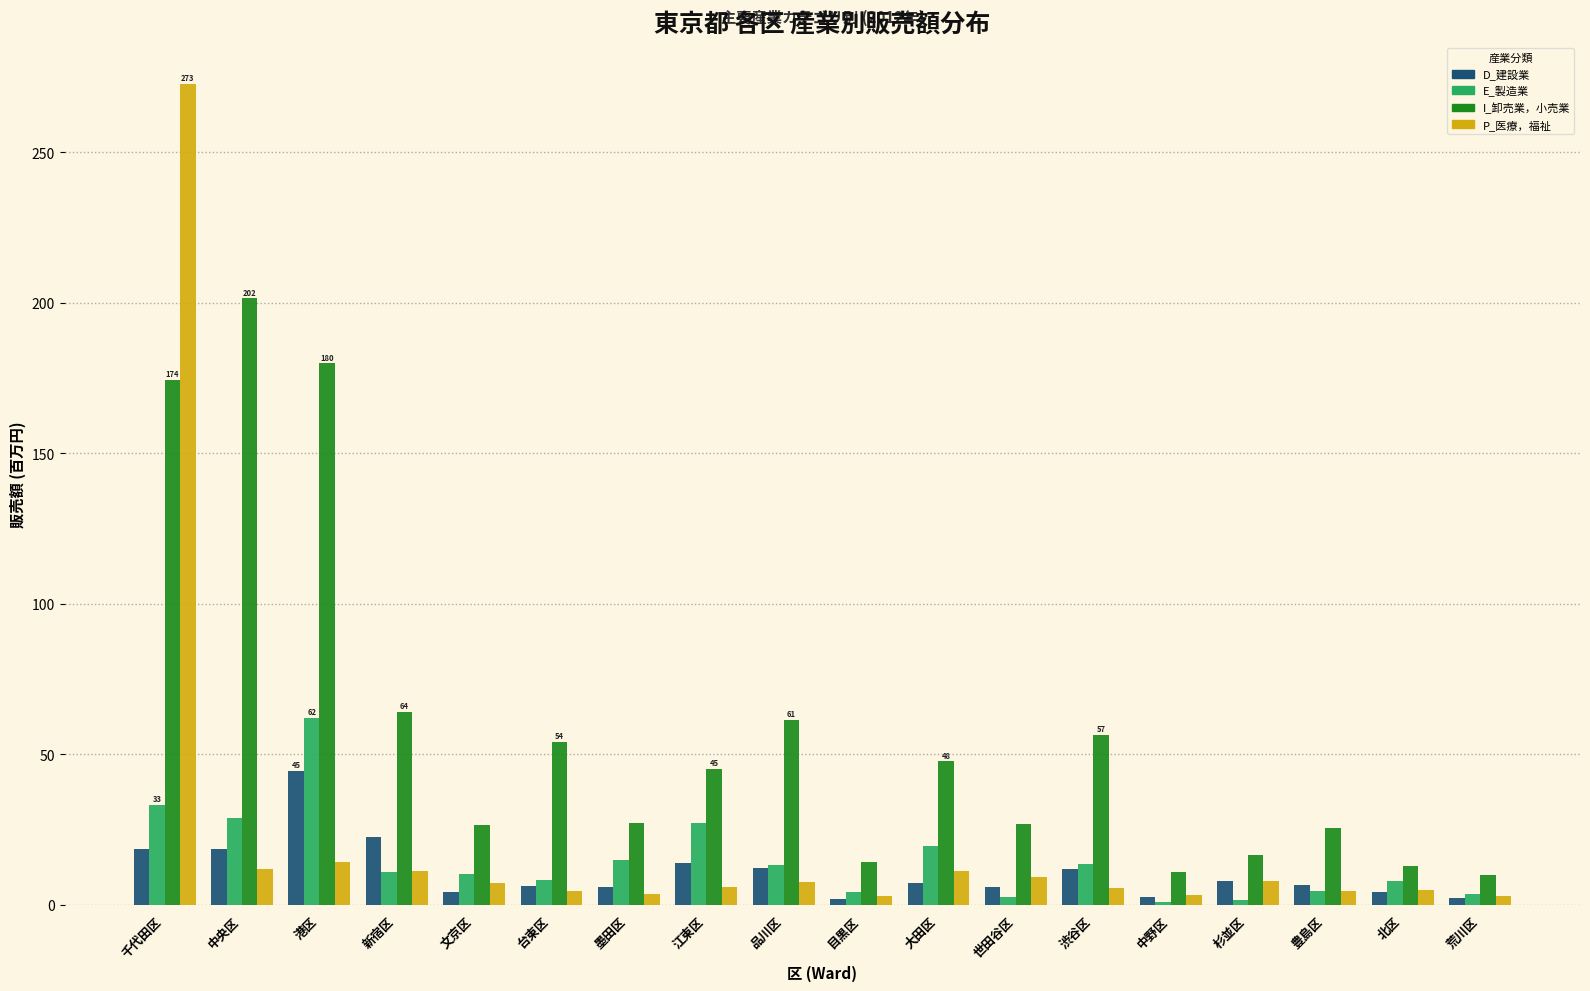

List the series in order of their peak value, highest first.

P_医療，福祉, I_卸売業，小売業, E_製造業, D_建設業